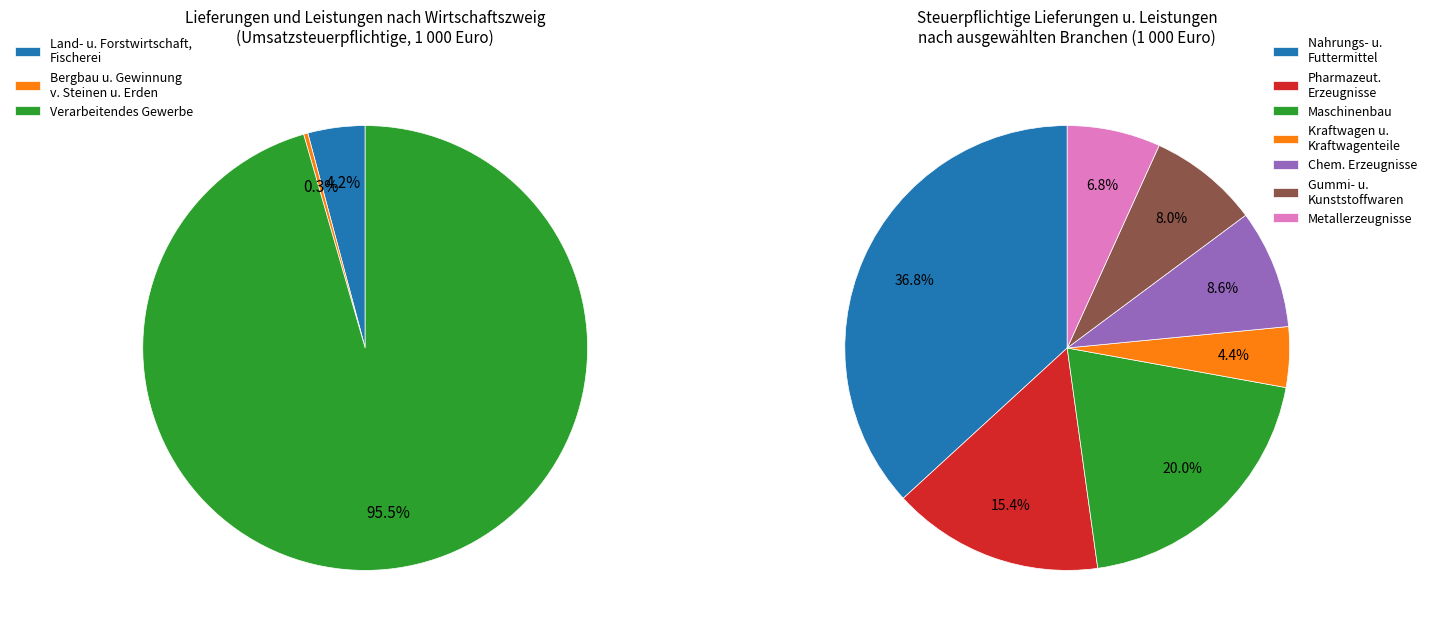

Which has a higher value, Herst. von chemischen Erzeugnissen or Herstellung von Metallerzeugnissen?

Herst. von chemischen Erzeugnissen